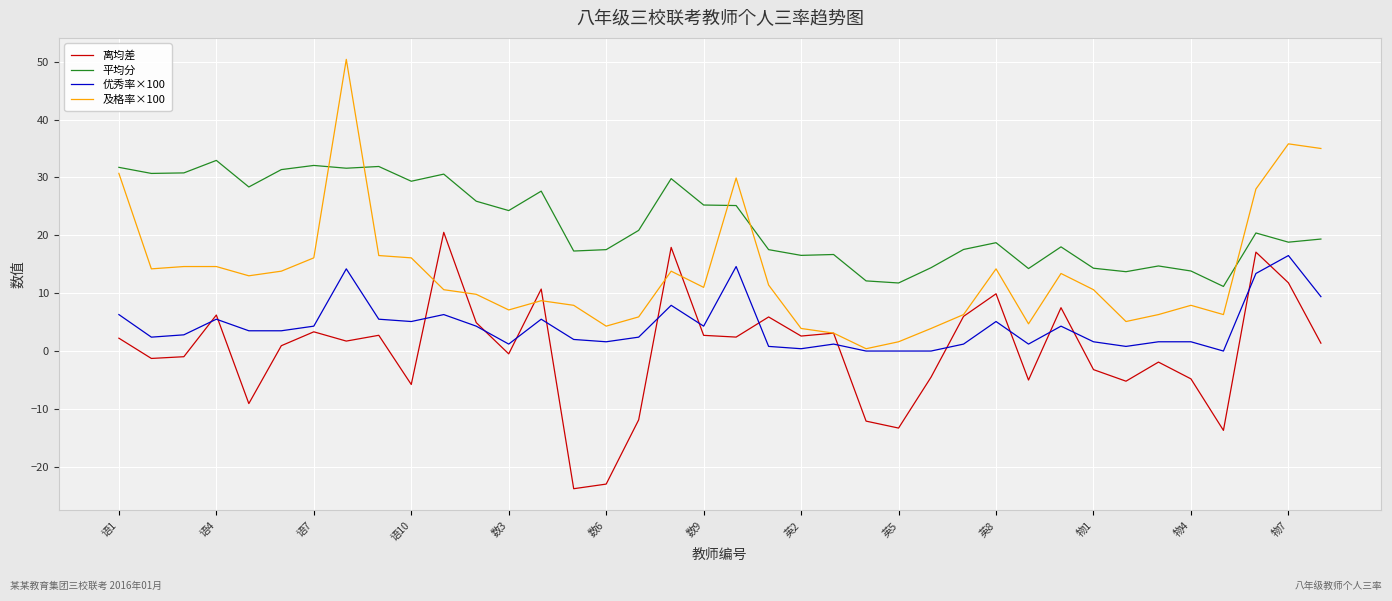

Which series has the widest spread of values?

及格率×100